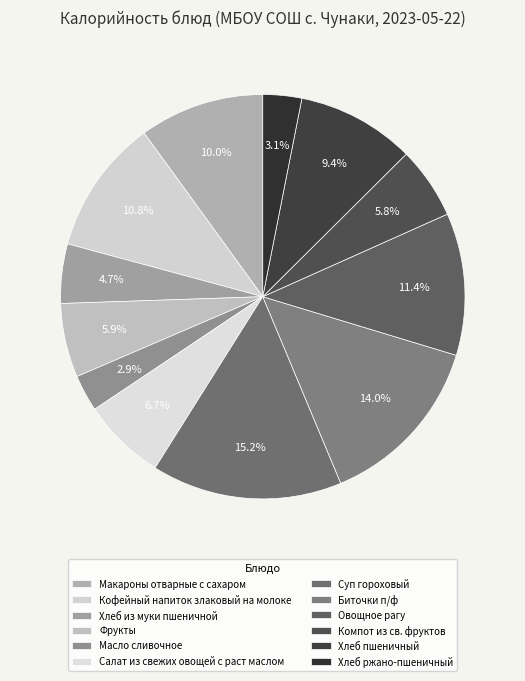

How many slices are in this pie chart?

12